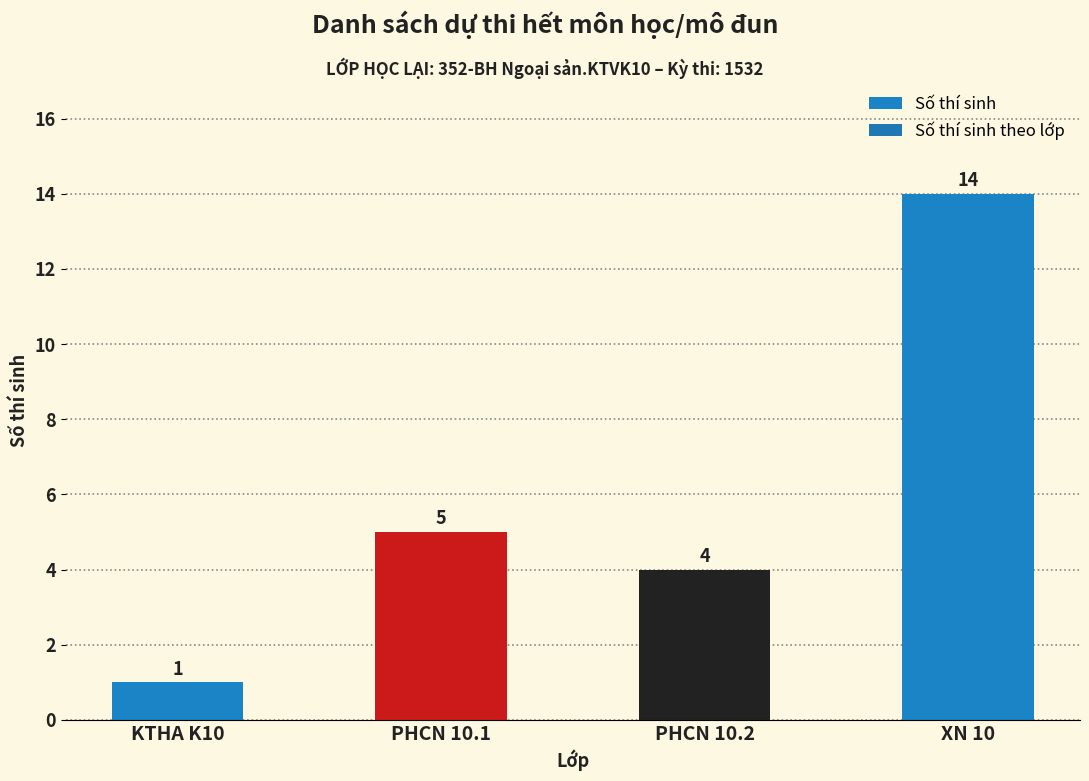

Which category has the highest value across all series?

XN 10